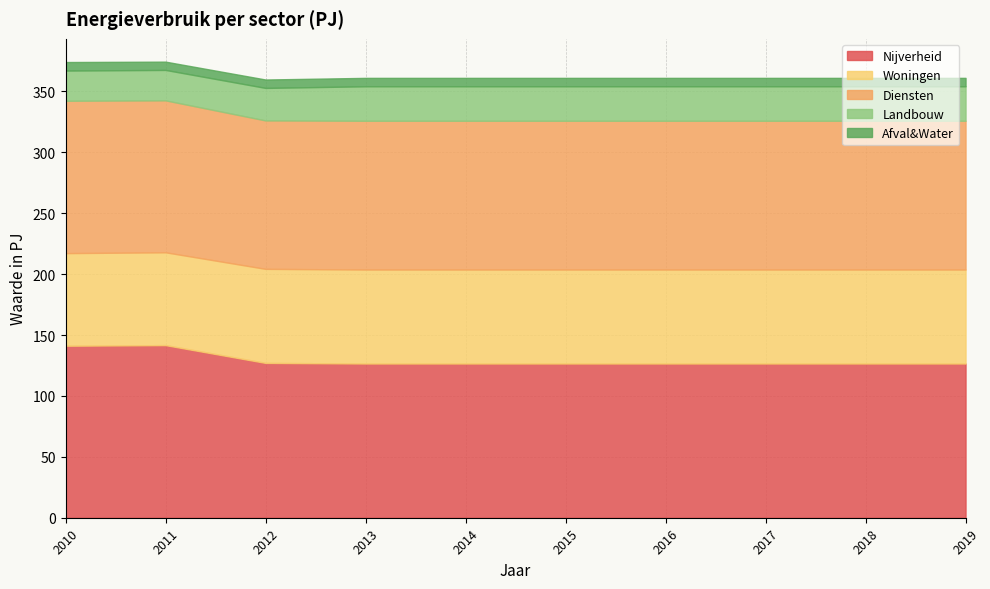

What is the difference between the maximum and minimum values in the Nijverheid series?

15.1